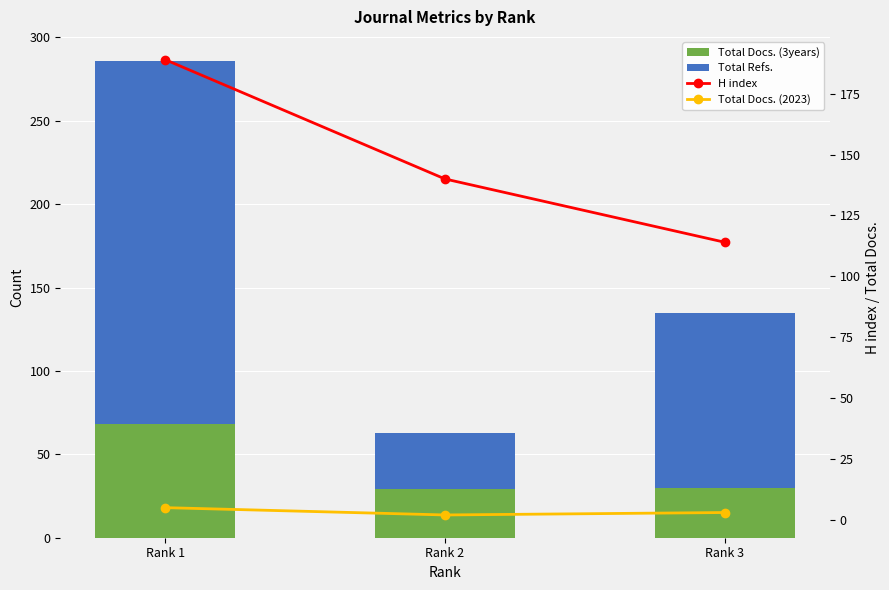

What are all the series names shown in the legend?

Total Docs. (3years), Total Refs., H index, Total Docs. (2023)